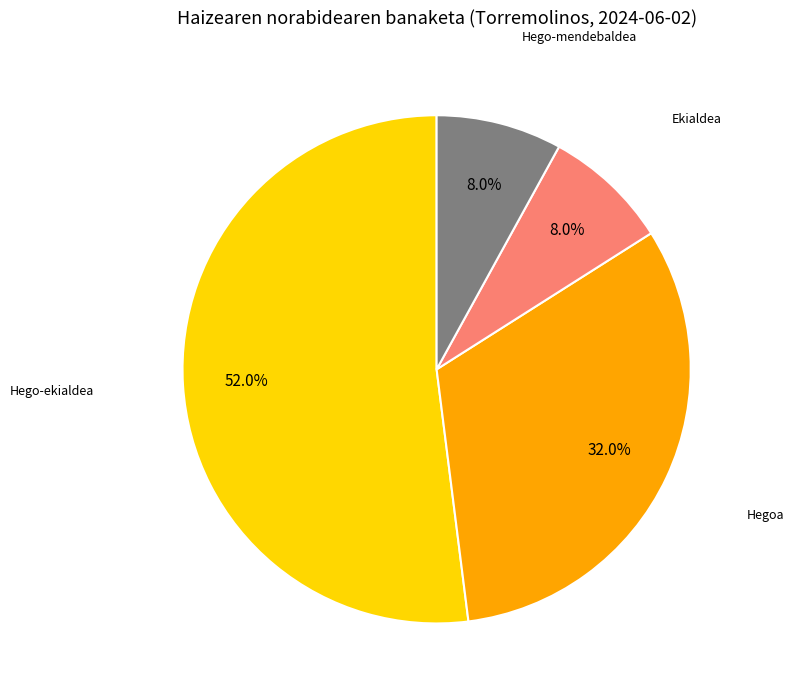

Is there any slice that represents more than half of the pie?

Yes